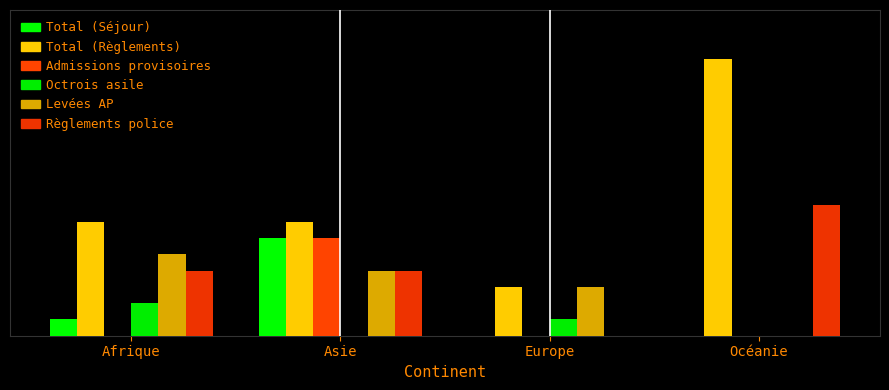

Reading left to right, transcribe all the data shown in this chart.

Total (Séjour): Afrique=1	Asie=6	Europe=0	Océanie=0
Total (Règlements): Afrique=7	Asie=7	Europe=3	Océanie=17
Admissions provisoires: Afrique=0	Asie=6	Europe=0	Océanie=0
Octrois asile: Afrique=2	Asie=0	Europe=1	Océanie=0
Levées AP: Afrique=5	Asie=4	Europe=3	Océanie=0
Règlements police: Afrique=4	Asie=4	Europe=0	Océanie=8